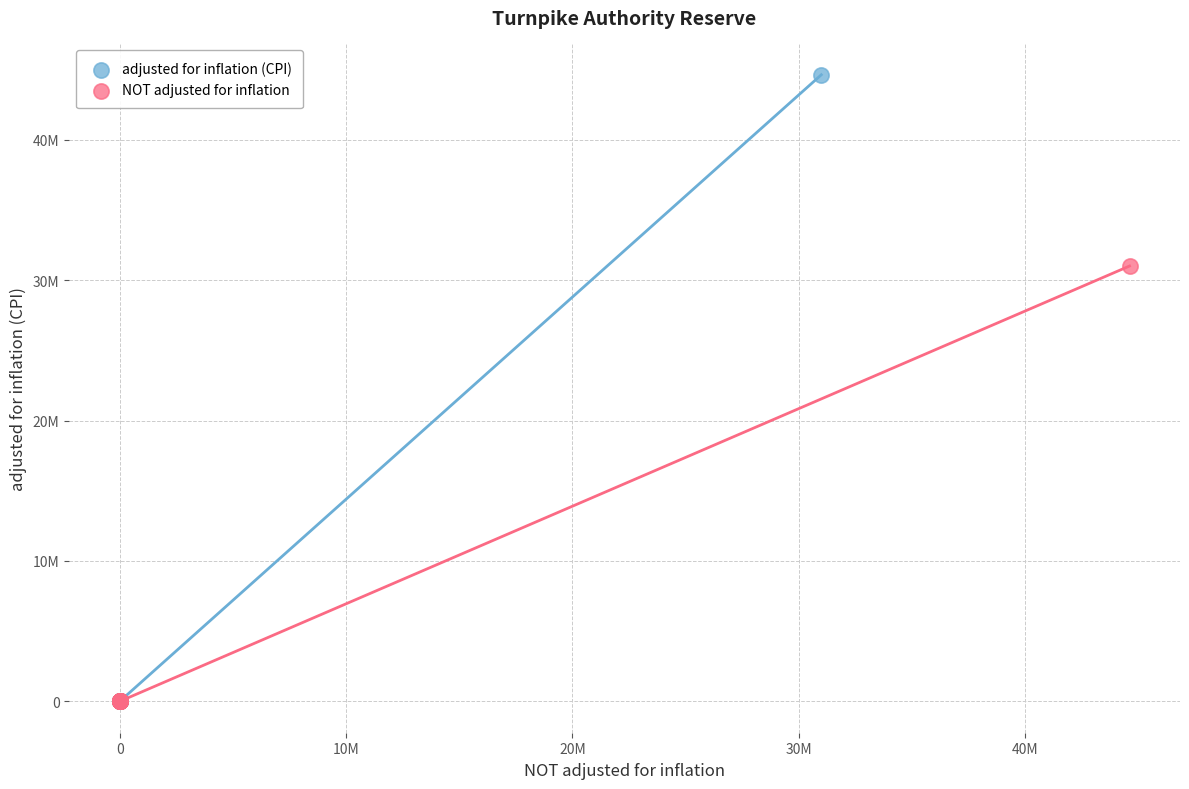

What are all the series names shown in the legend?

adjusted for inflation (CPI), NOT adjusted for inflation